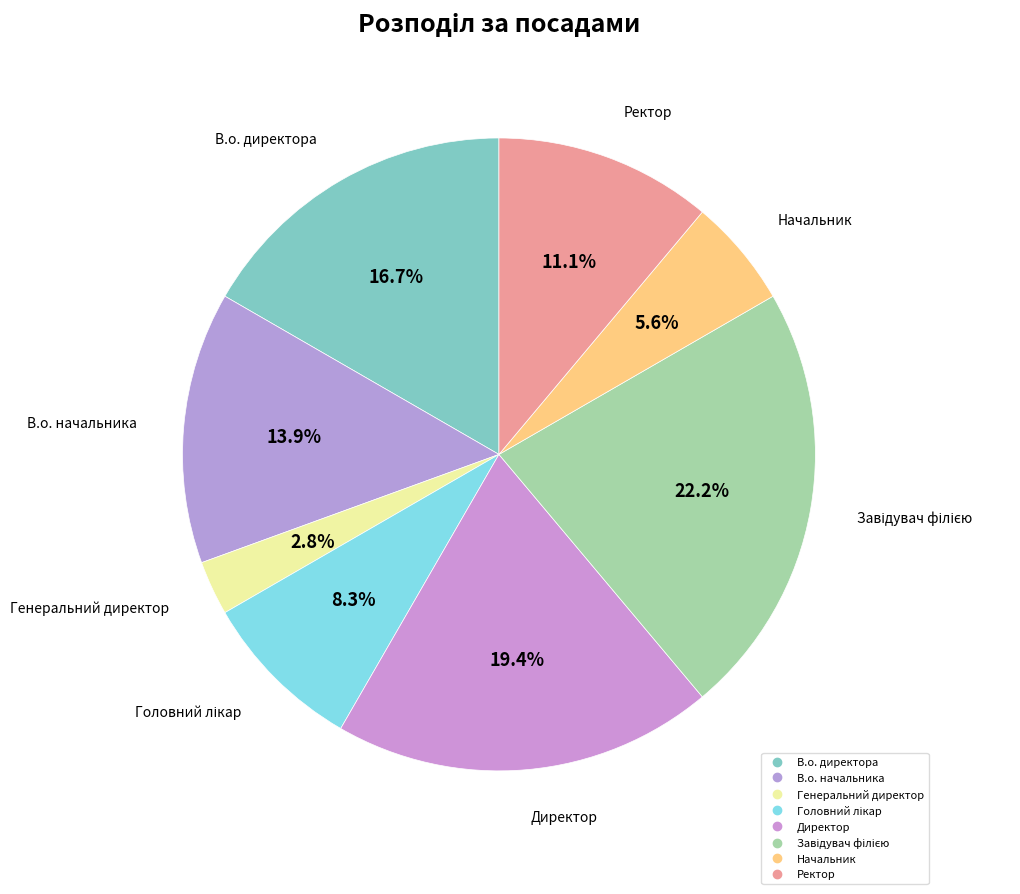

Count the number of slices in the pie.

8